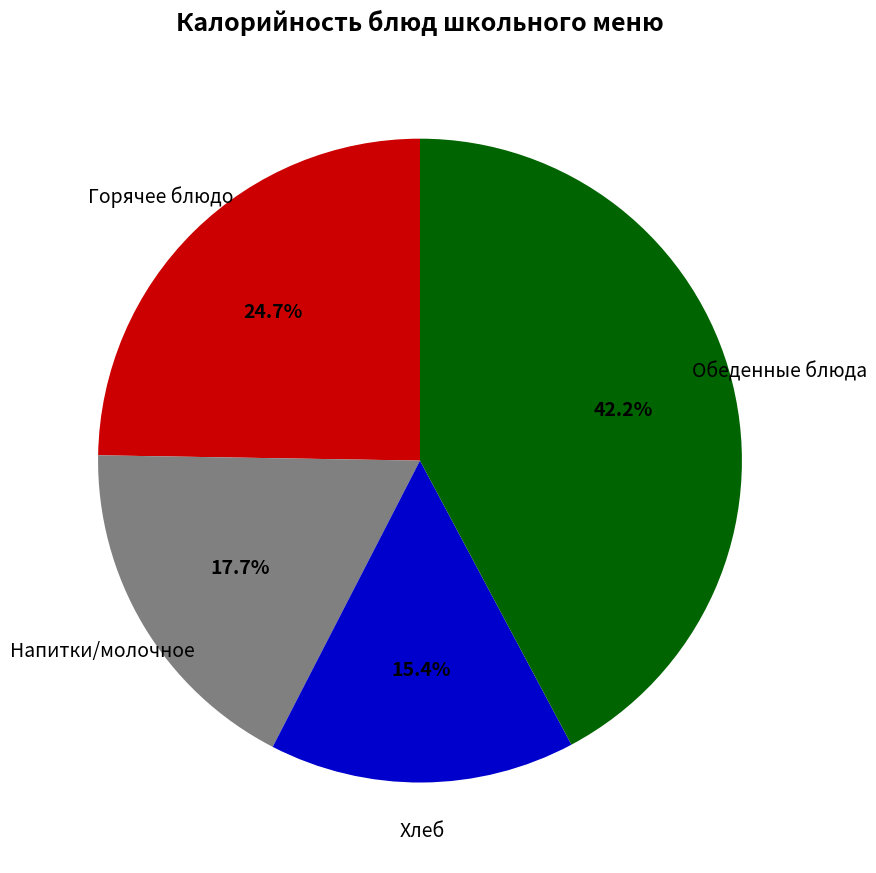

Does any single category account for the majority?

No